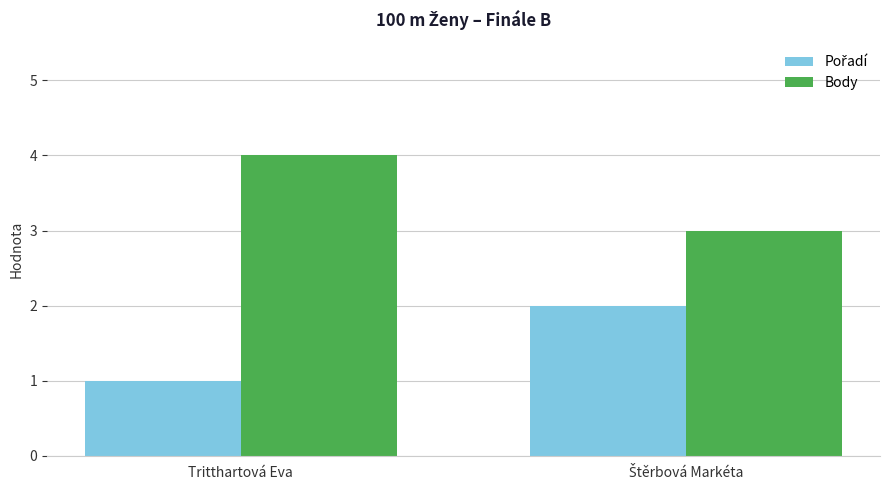

Which series has the largest total across all categories?

Body